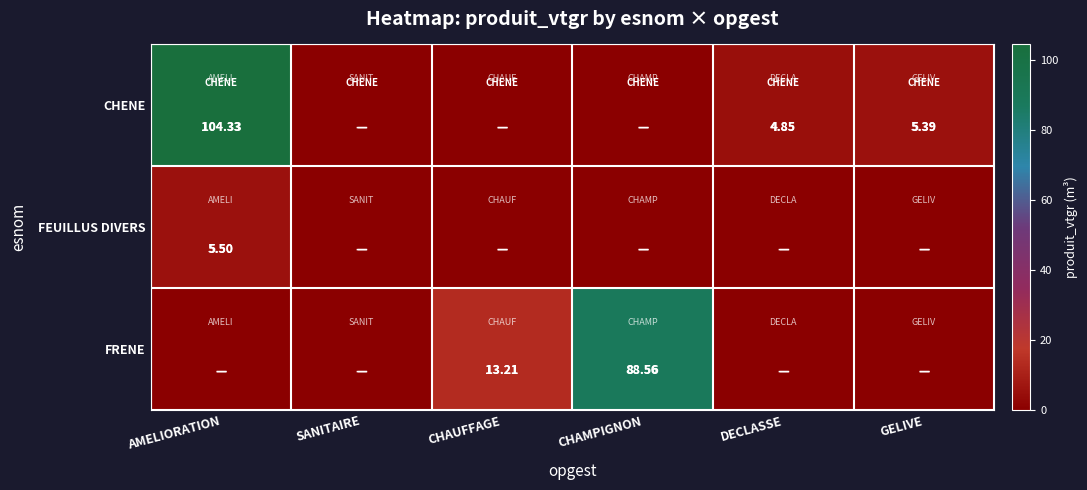

What is the spread (max minus min) of values at GELIVE?

5.4